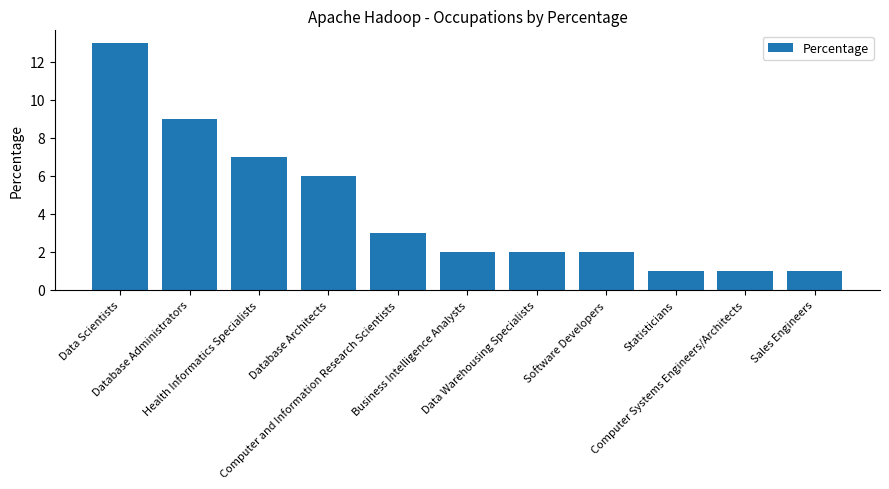

True or false: the data shows 9 at Database Administrators.

True